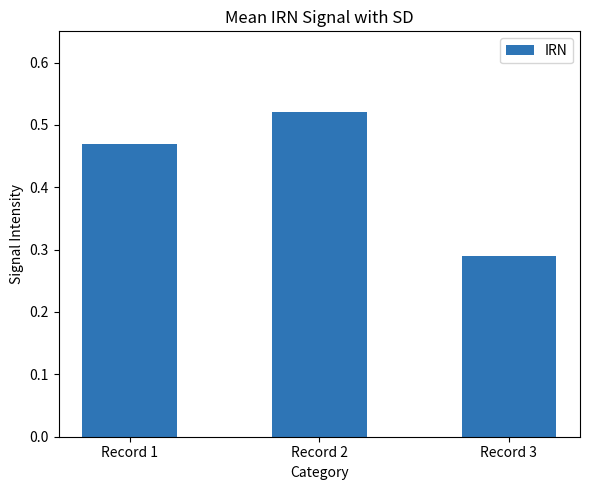

At which category does the chart reach its minimum across all series?

Record 3